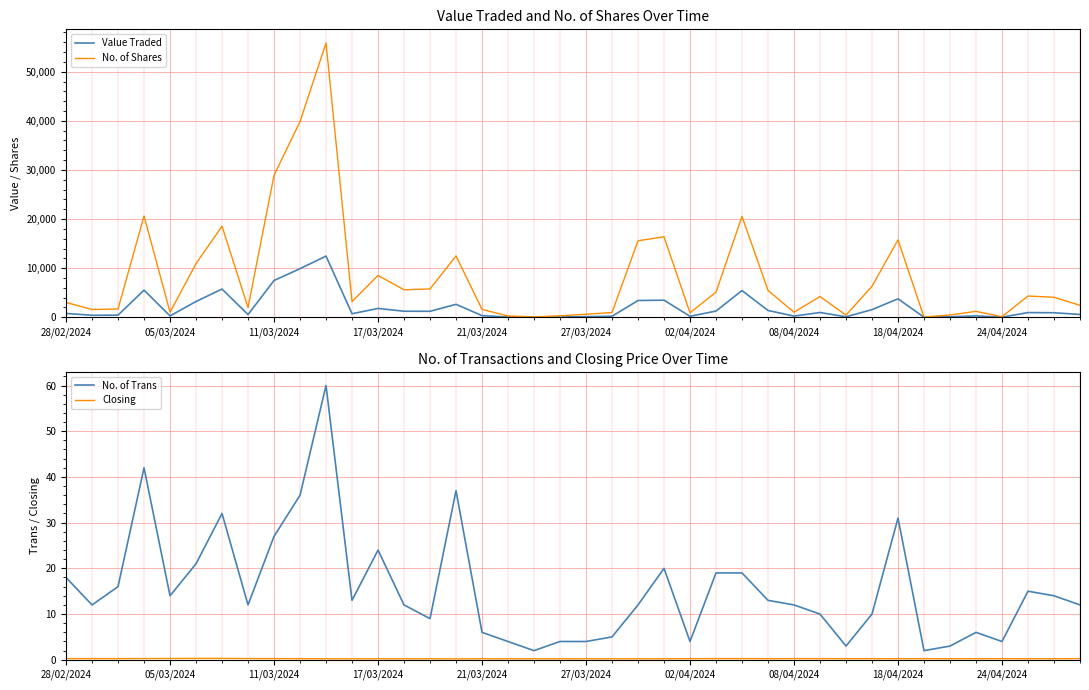

The value of No. of Shares at 18/04/2024 is 15756. True or false?

True